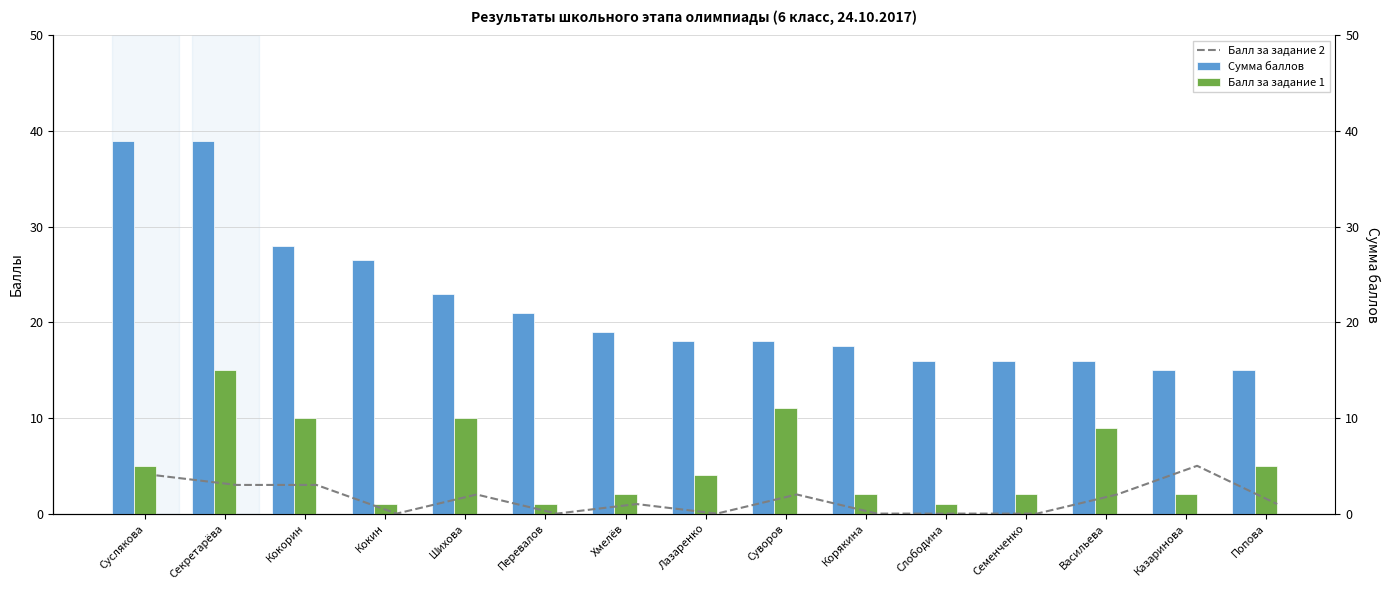

How many values in the Балл за задание 1 series exceed 4?

7